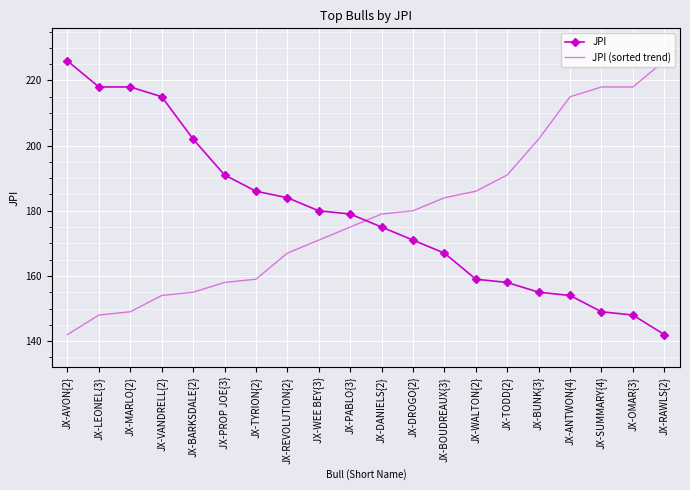

What is the difference between the JPI (sorted trend) values at JX-OMAR{3} and JX-REVOLUTION{2}?

51